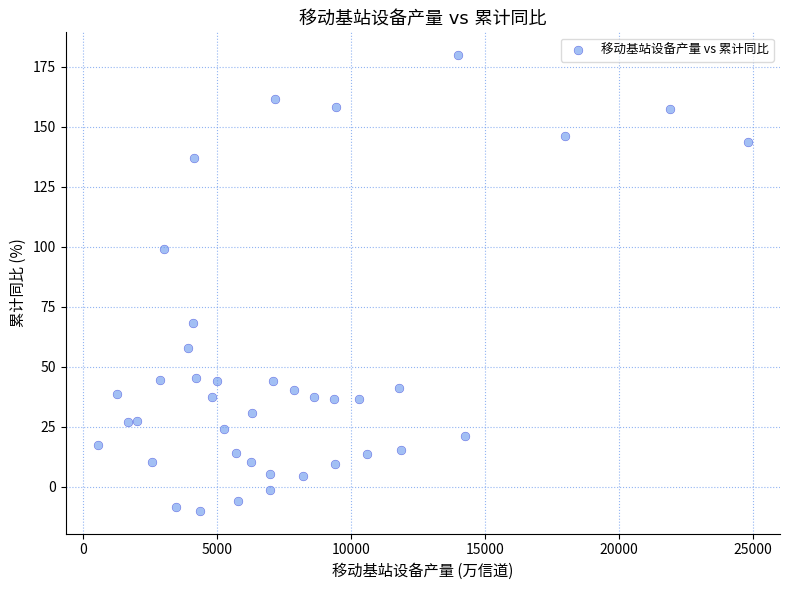

What is the range of X values (max minus min)?

24257.4